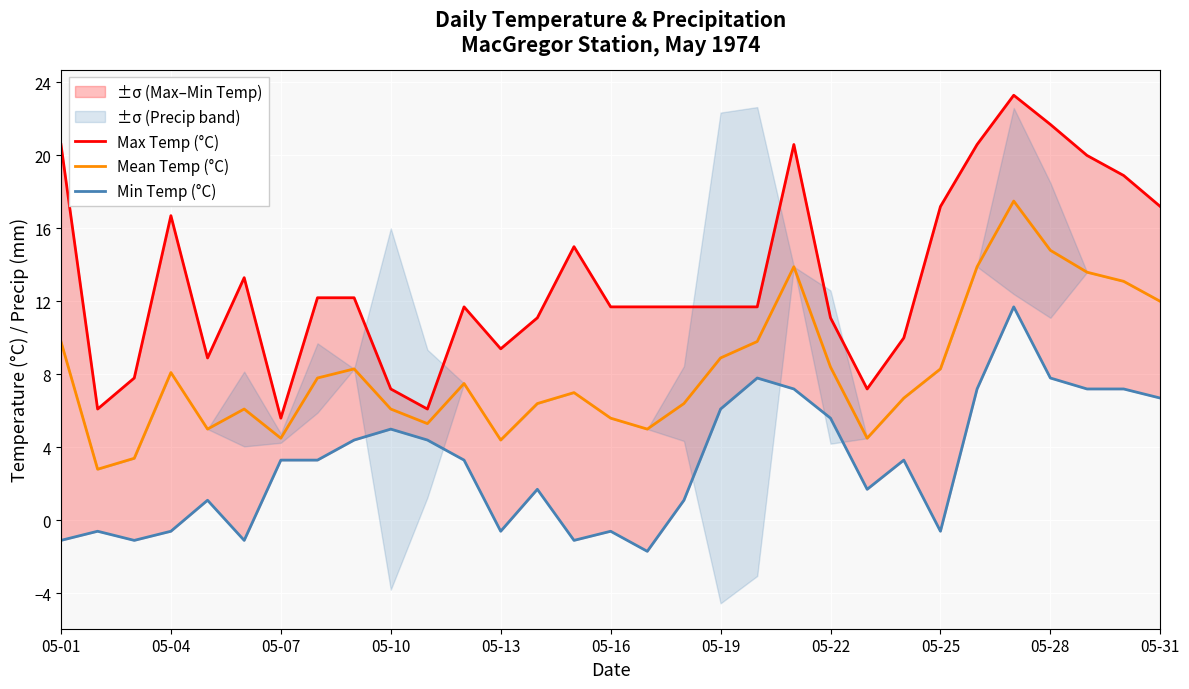

The Mean Temp (°C) series shows 14.8 at 05-28. True or false?

True